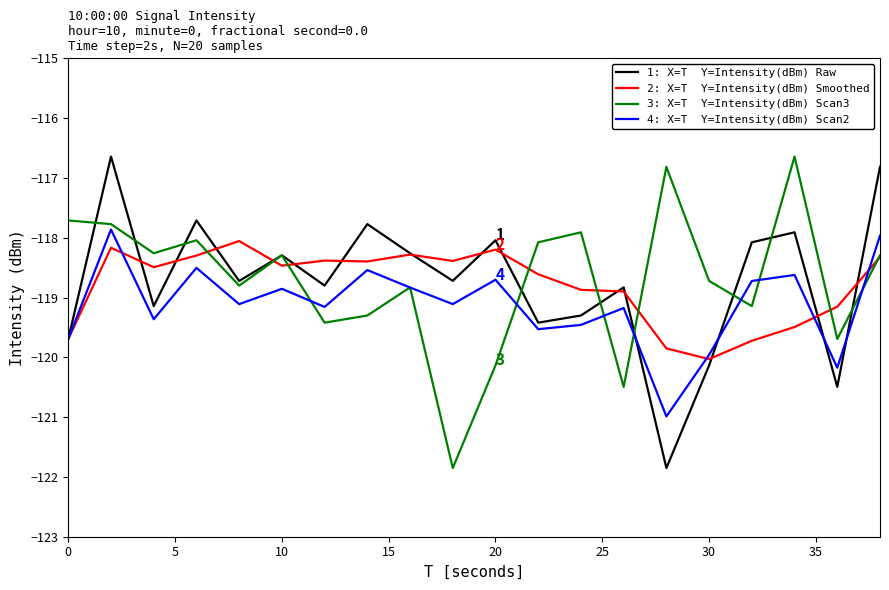

What is the greatest value displayed?

-116.6